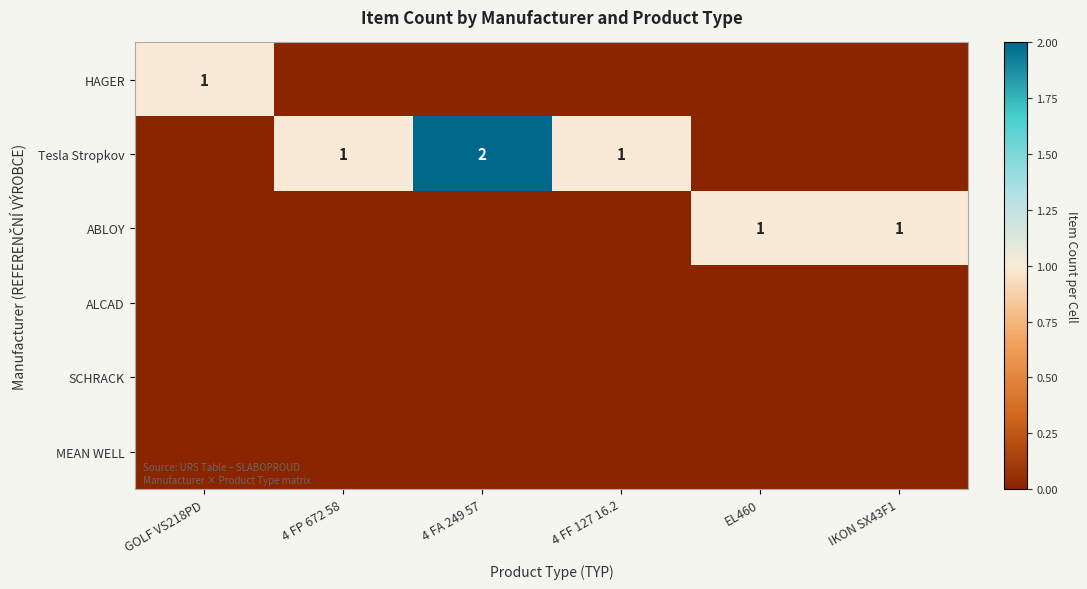

List the series in order of their peak value, lowest first.

ALCAD, SCHRACK, MEAN WELL, HAGER, ABLOY, Tesla Stropkov